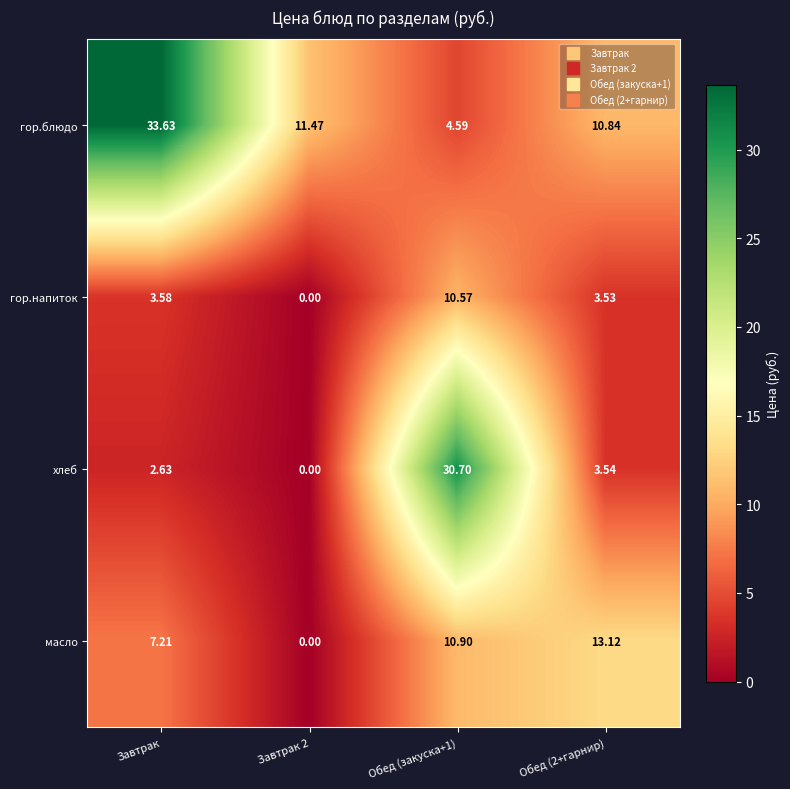

Is the value of гор.блюдо at Завтрак 2 greater than the value of масло at Обед (2+гарнир)?

No